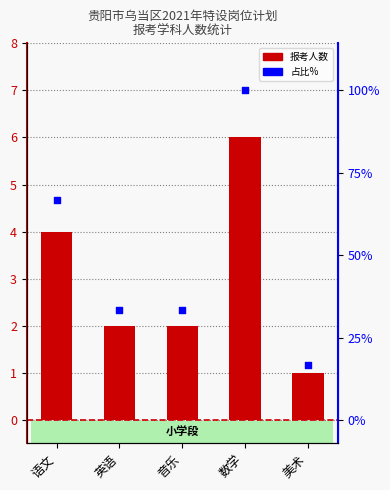

At how many categories does at least one series exceed 4?

2